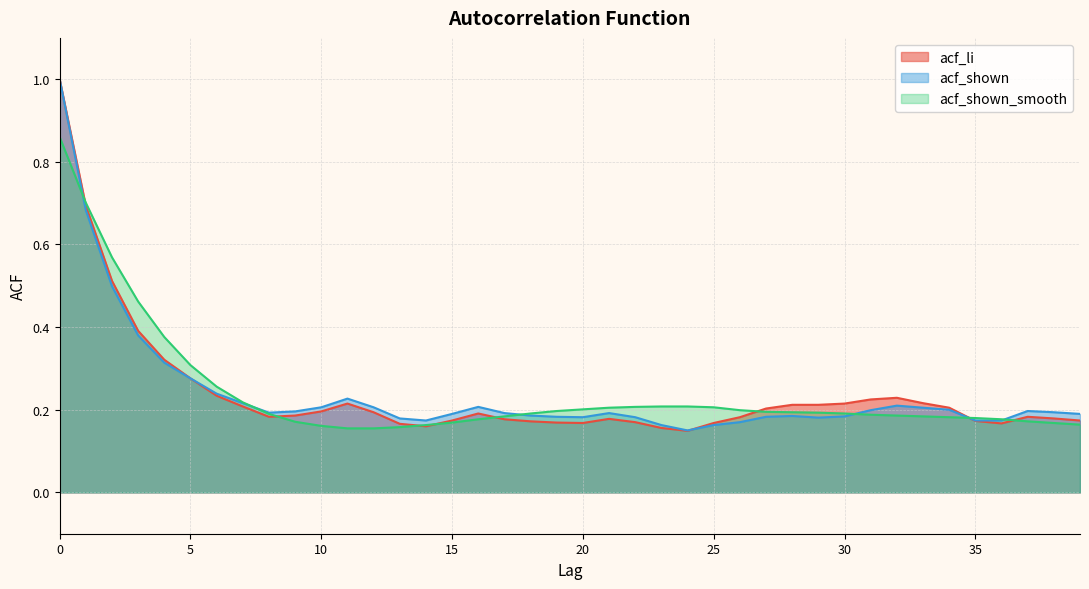

True or false: acf_li and acf_shown_smooth intersect in this chart.

True